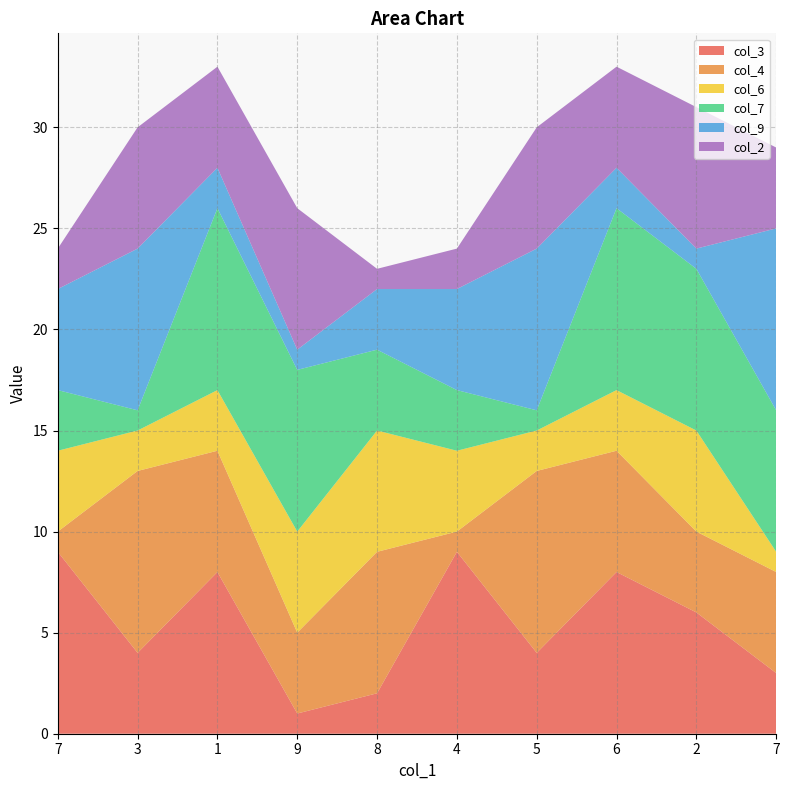

Reading left to right, list all the values displayed in this chart.

col_3: 9	4	8	1	2	9	4	8	6	3
col_4: 1	9	6	4	7	1	9	6	4	5
col_6: 4	2	3	5	6	4	2	3	5	1
col_7: 3	1	9	8	4	3	1	9	8	7
col_9: 5	8	2	1	3	5	8	2	1	9
col_2: 2	6	5	7	1	2	6	5	7	4